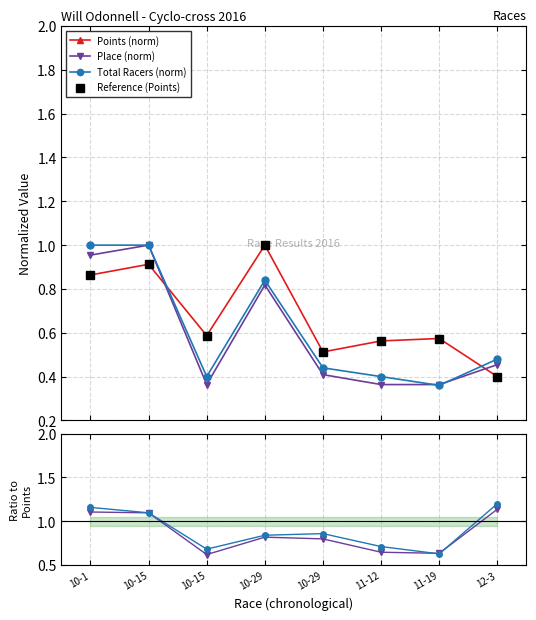

True or false: Total / Points and Total Racers (norm) intersect in this chart.

False